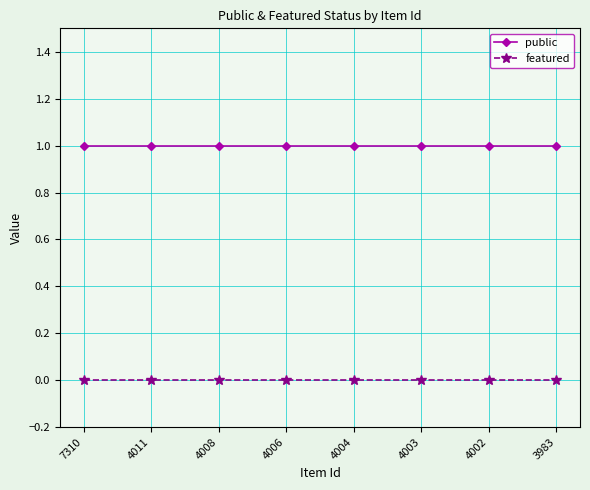

What is the value of the public point at the 3rd from the left?

1